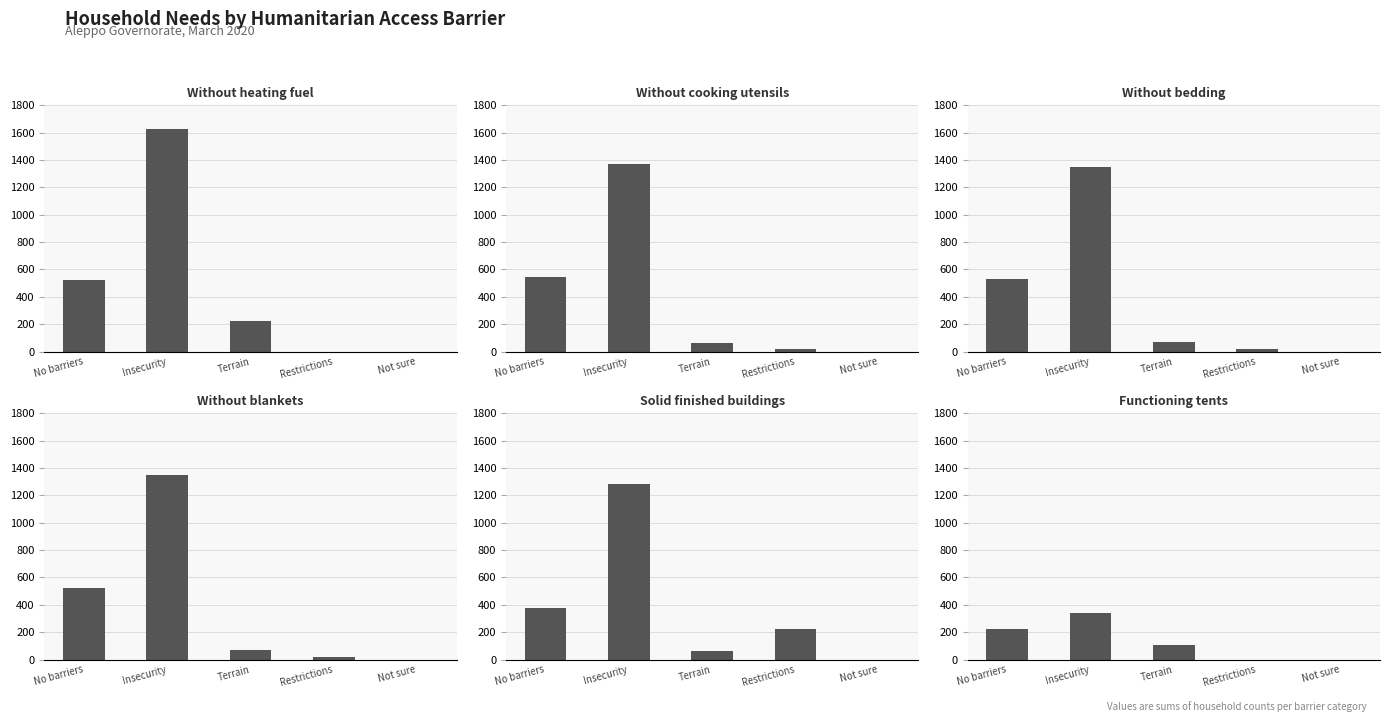

What is the spread (max minus min) of values at Terrain?

164.5